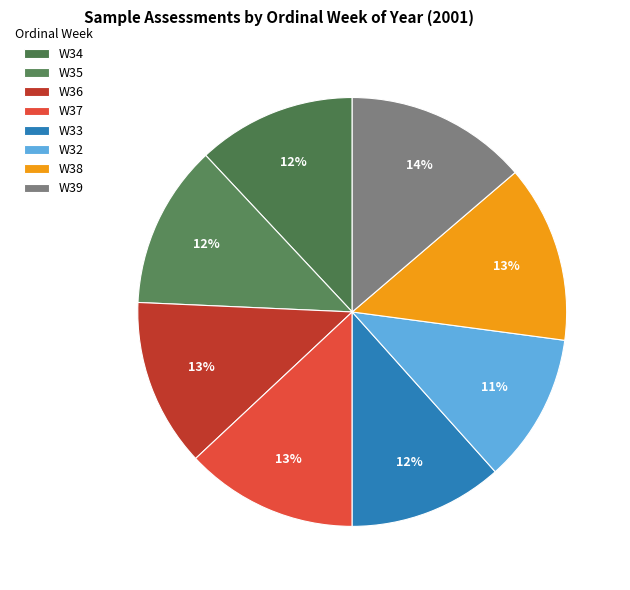

What is the smallest slice in the pie chart?

W32